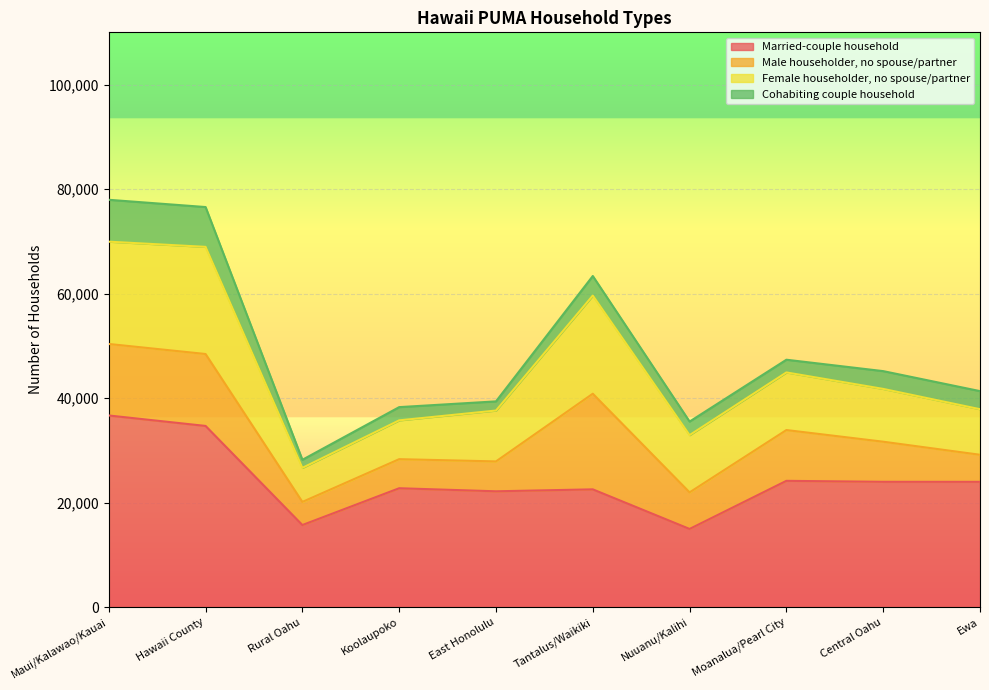

What is the sum of the Female householder, no spouse/partner values at Rural Oahu and East Honolulu?

16251